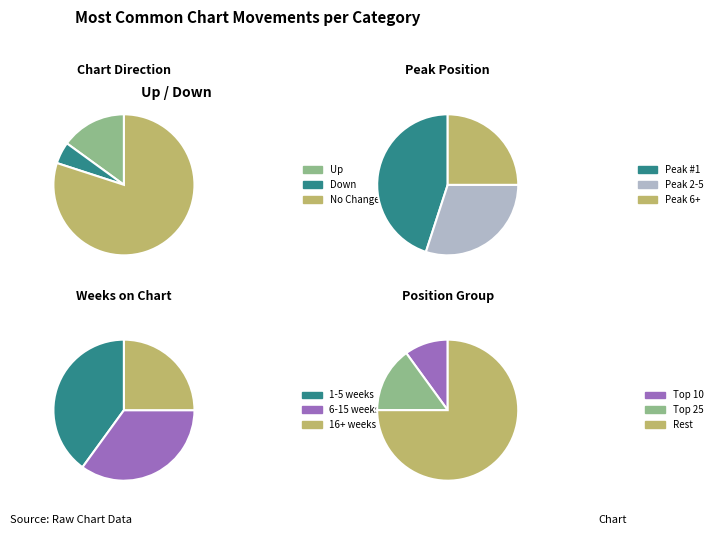

What is the ratio of the value at down to the value at up?

0.3